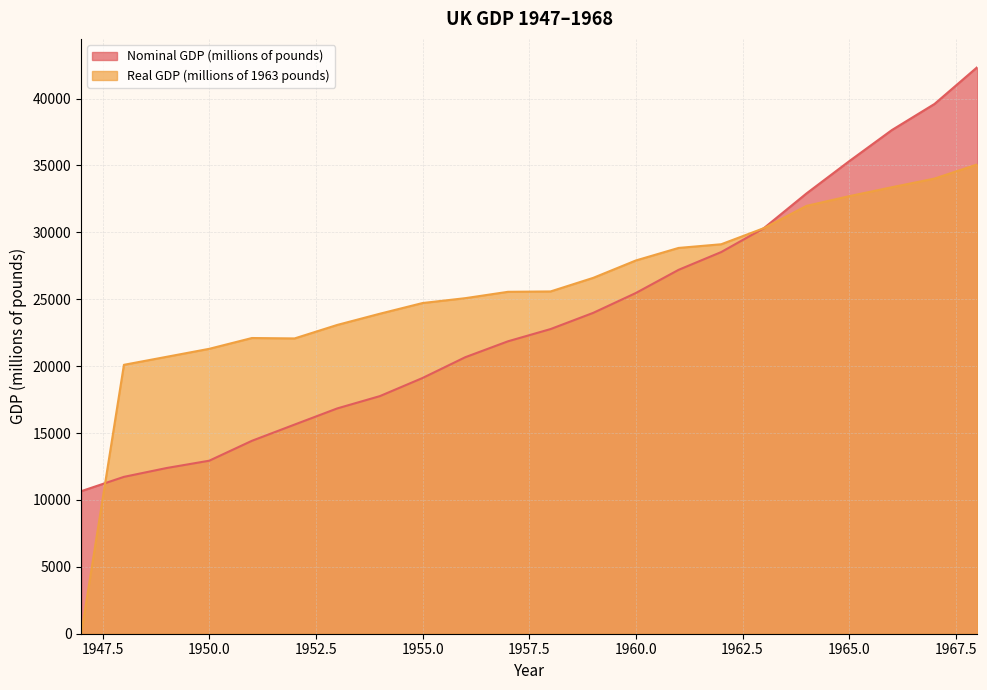

Which has a higher value, 1952 or 1963?

1963